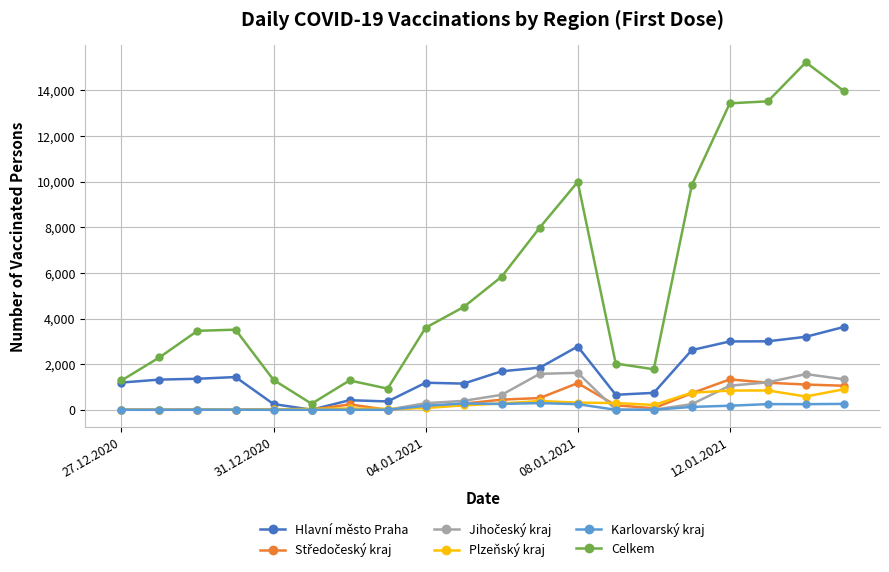

At how many categories does at least one series exceed 4944?

8